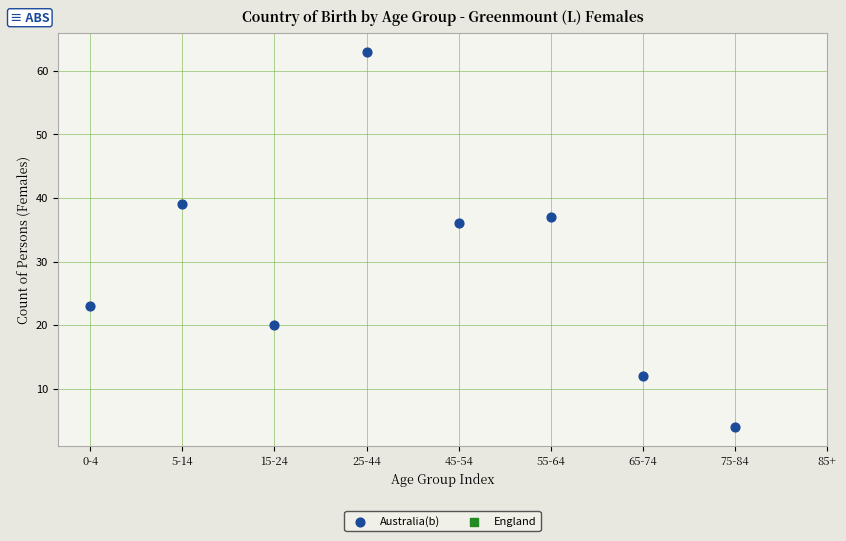

What is the range of Y values (max minus min)?

59